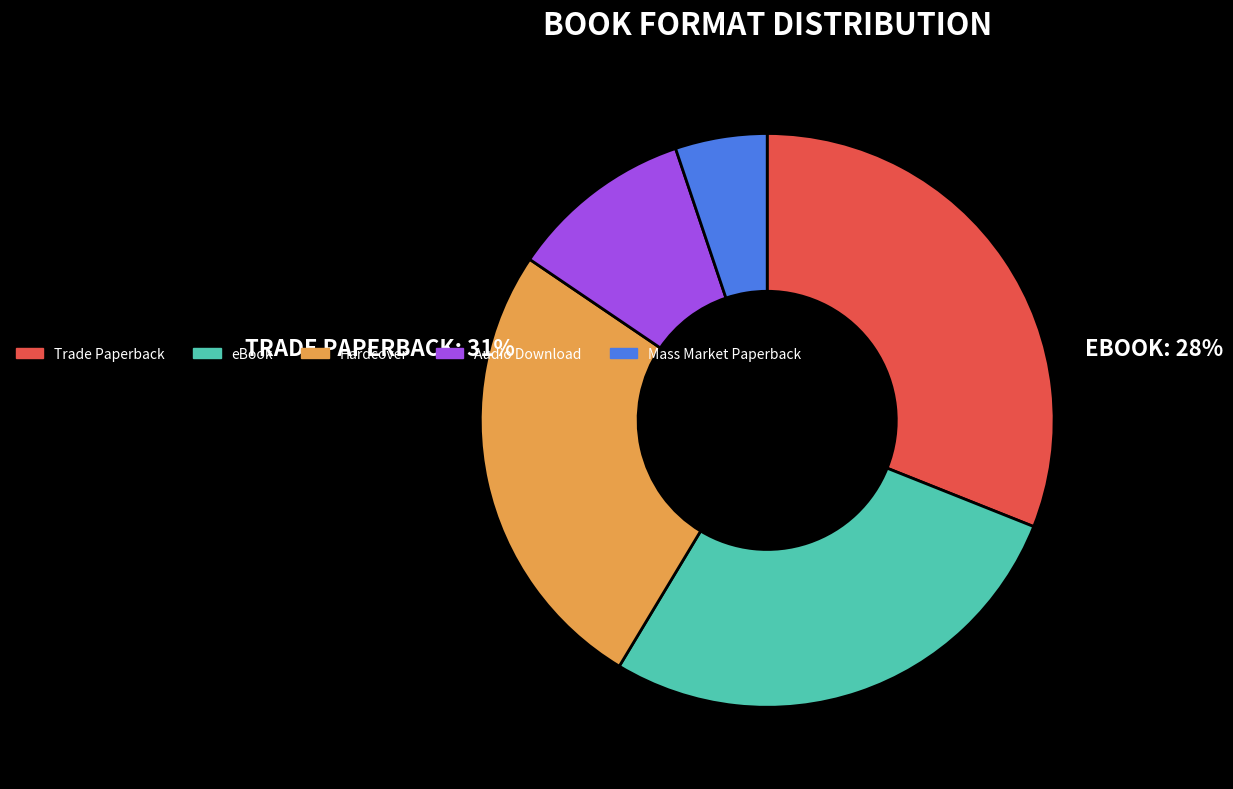

Is there a majority slice in this chart?

No